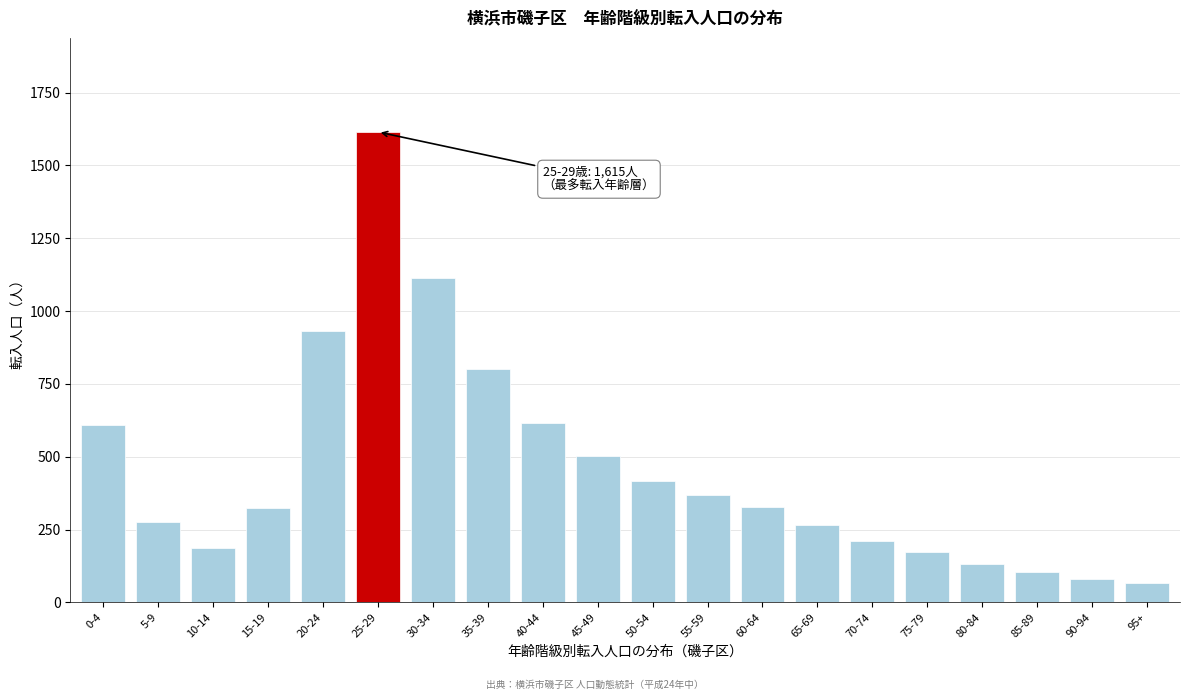

Where is the data nearest to the value 841?

35-39